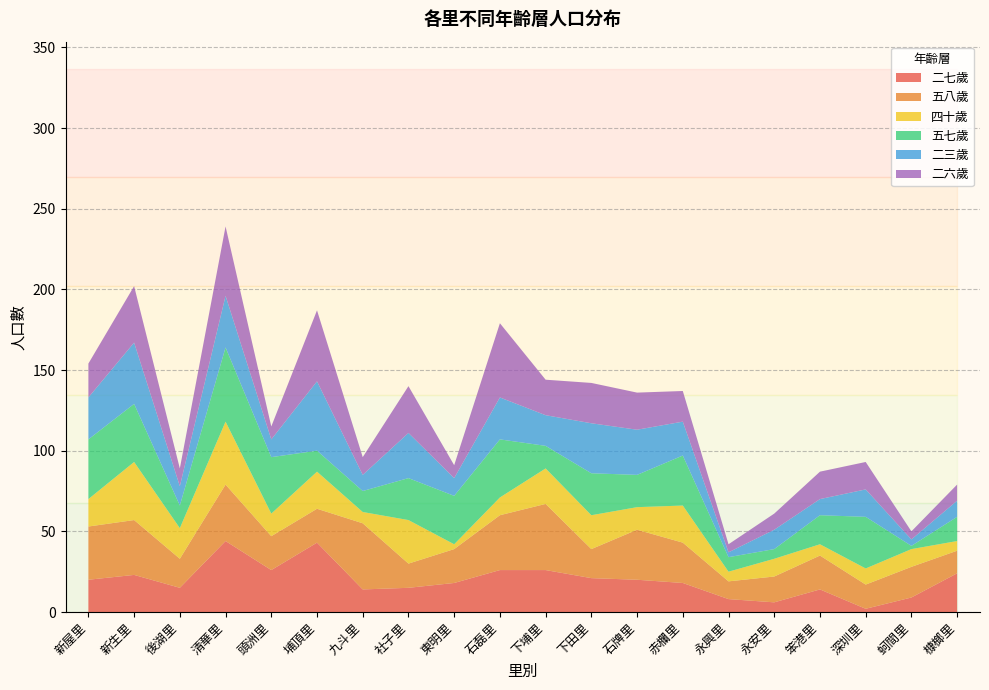

Reading right to left, what are all the values shown in this chart?

二七歲: 24	9	2	14	6	8	18	20	21	26	26	18	15	14	43	26	44	15	23	20
五八歲: 14	19	15	21	16	11	25	31	18	41	34	21	15	41	21	21	35	18	34	33
四十歲: 6	11	10	7	11	6	23	14	21	22	11	3	27	7	23	14	39	19	36	17
五七歲: 15	2	32	18	6	9	31	20	26	14	36	30	26	13	13	35	46	14	36	37
二三歲: 10	4	17	10	12	3	21	28	31	19	26	11	28	10	43	11	32	12	38	26
二六歲: 10	5	17	17	10	5	19	23	25	22	46	8	29	11	44	8	43	11	35	21